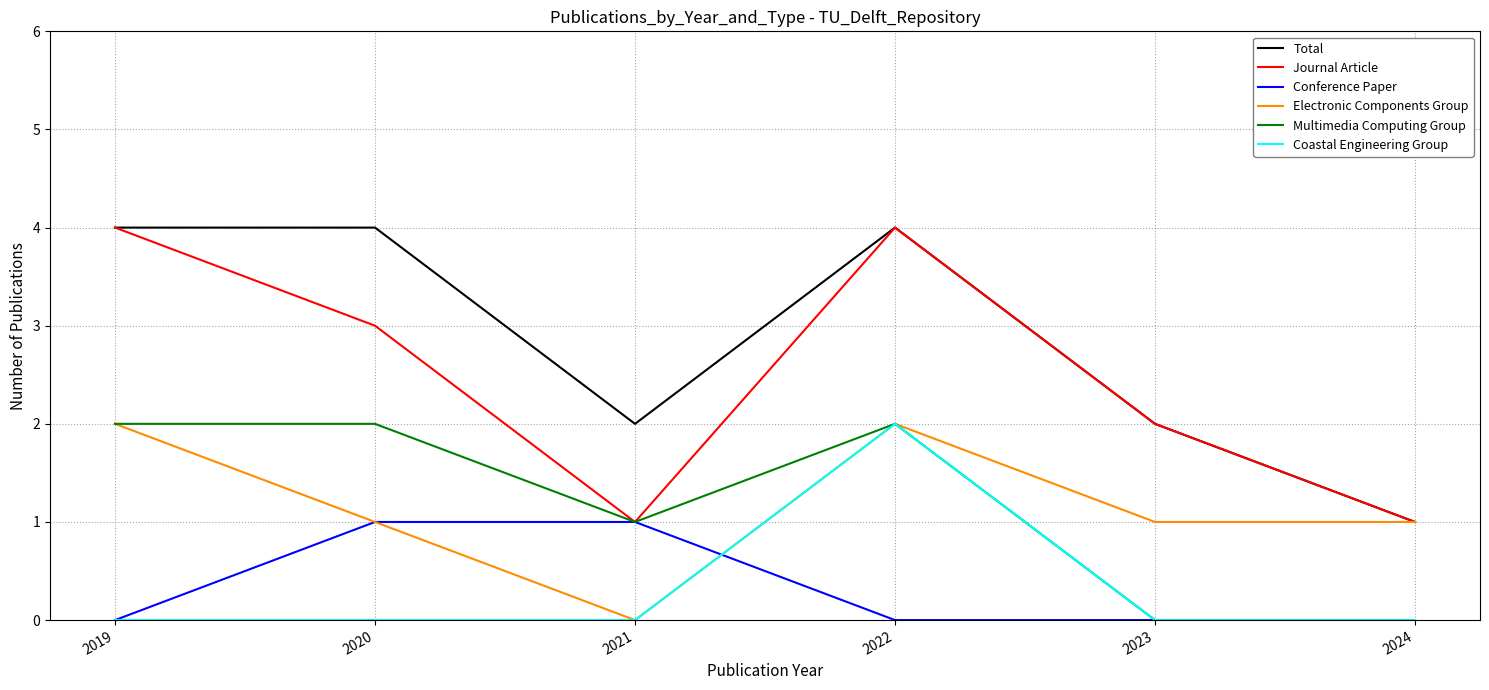

What is the spread (max minus min) of values at 2019?

4